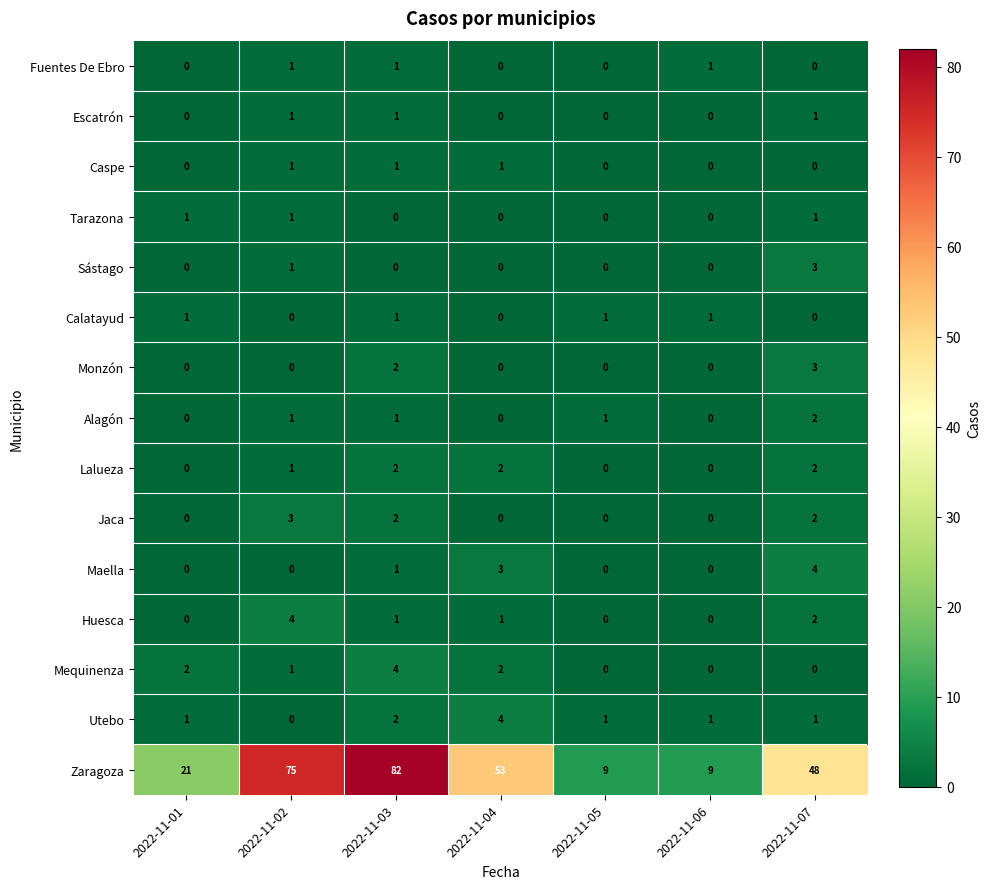

The Tarazona series shows 1 at 2022-11-07. True or false?

True